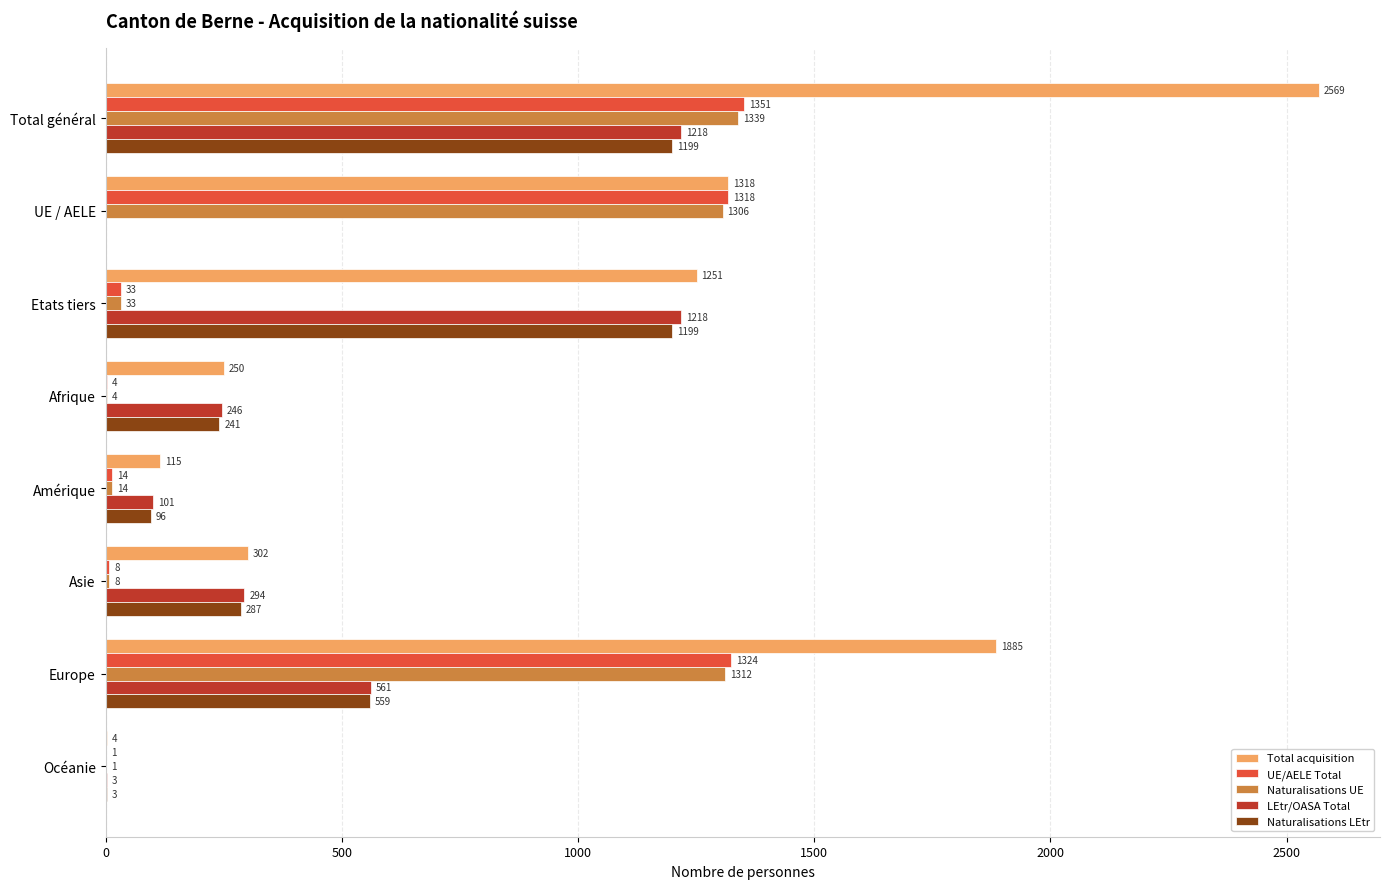

Read the LEtr/OASA Total value at Asie.

294